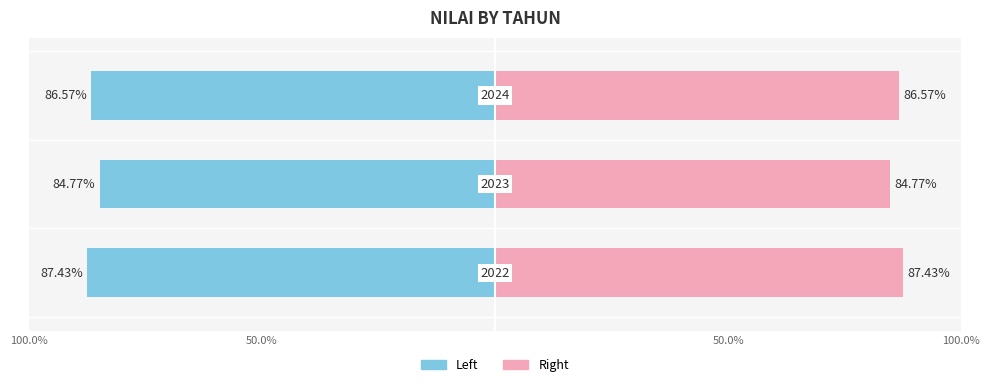

List the labels in order of value, largest first.

2022, 2024, 2023